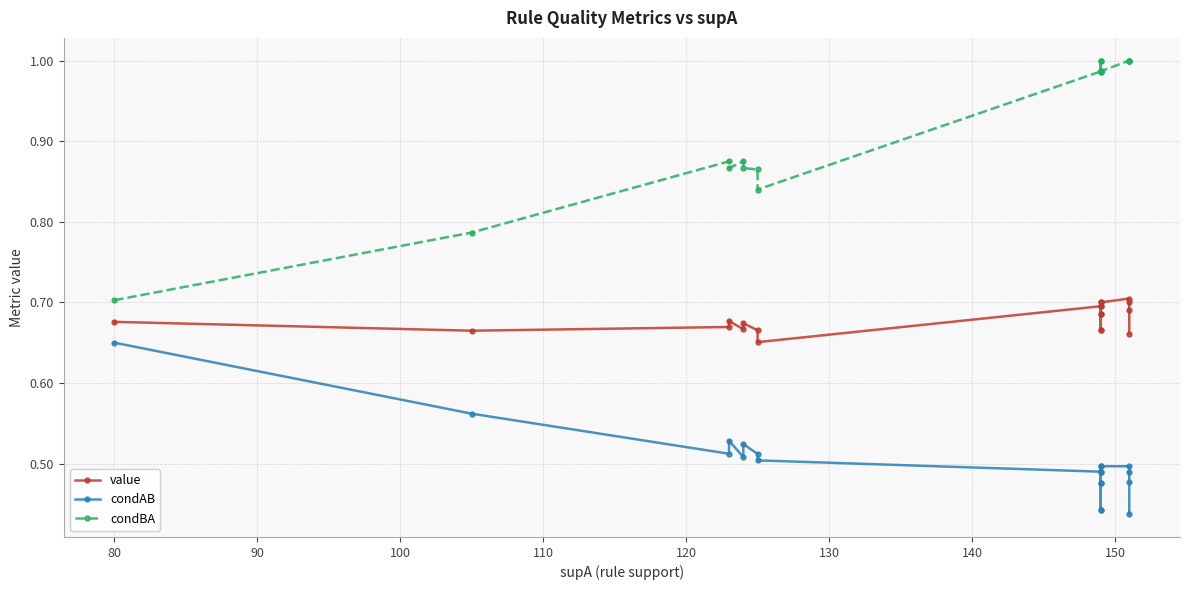

Reading left to right, what are all the values shown in this chart?

value: 0.7	0.7	0.7	0.7	0.7	0.7	0.7	0.7	0.7	0.7	0.7	0.7	0.7	0.7	0.7	0.7	0.7	0.7	0.7	0.7
condAB: 0.7	0.6	0.5	0.5	0.5	0.5	0.5	0.5	0.5	0.5	0.4	0.5	0.4	0.5	0.5	0.5	0.5	0.5	0.5	0.4
condBA: 0.7	0.8	0.9	0.9	0.9	0.9	0.9	0.8	1.0	1.0	1.0	1.0	1.0	1.0	1.0	1.0	1.0	1.0	1.0	1.0